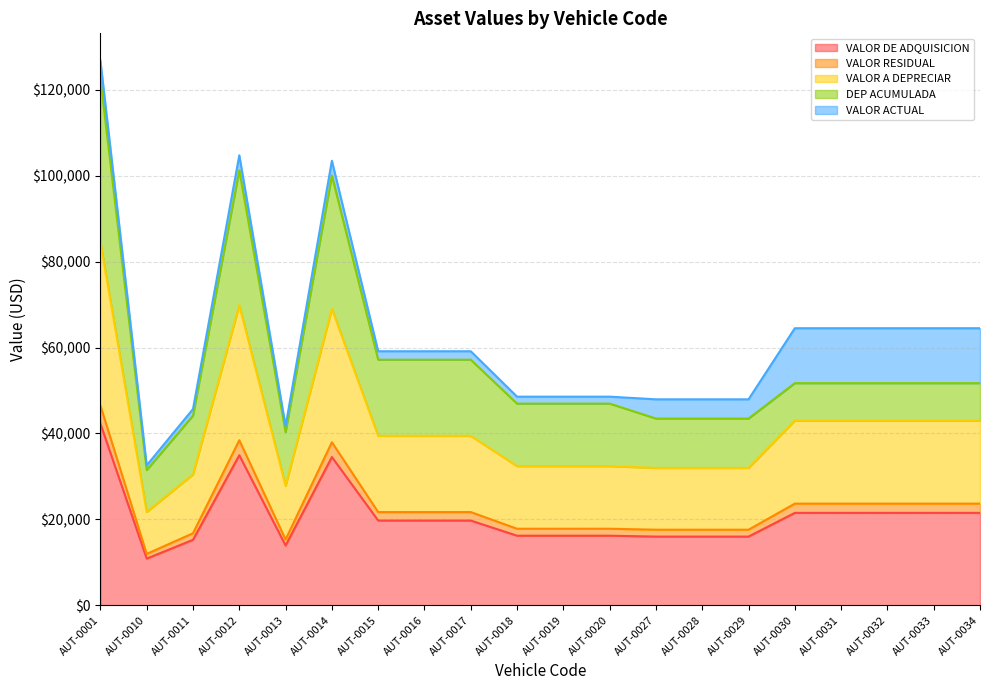

Does the chart display data point markers on the line(s)?

No